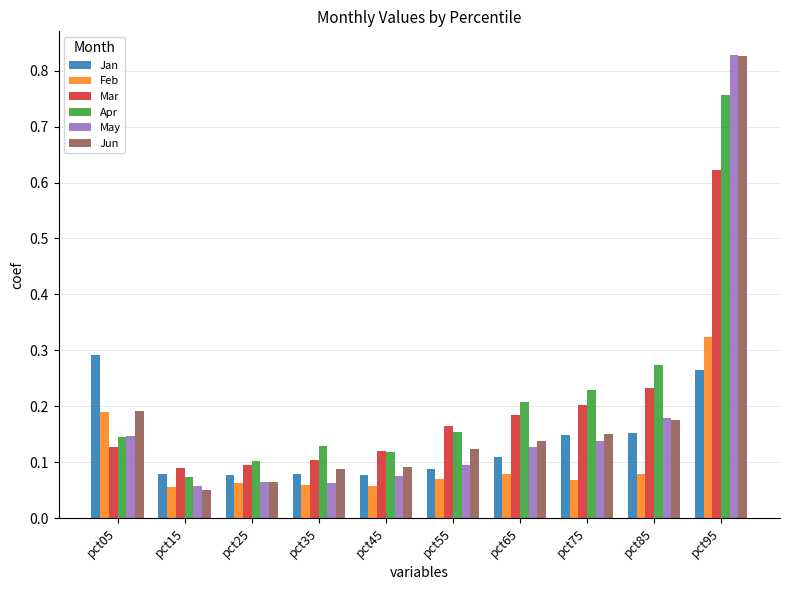

Does the chart contain any negative values?

No